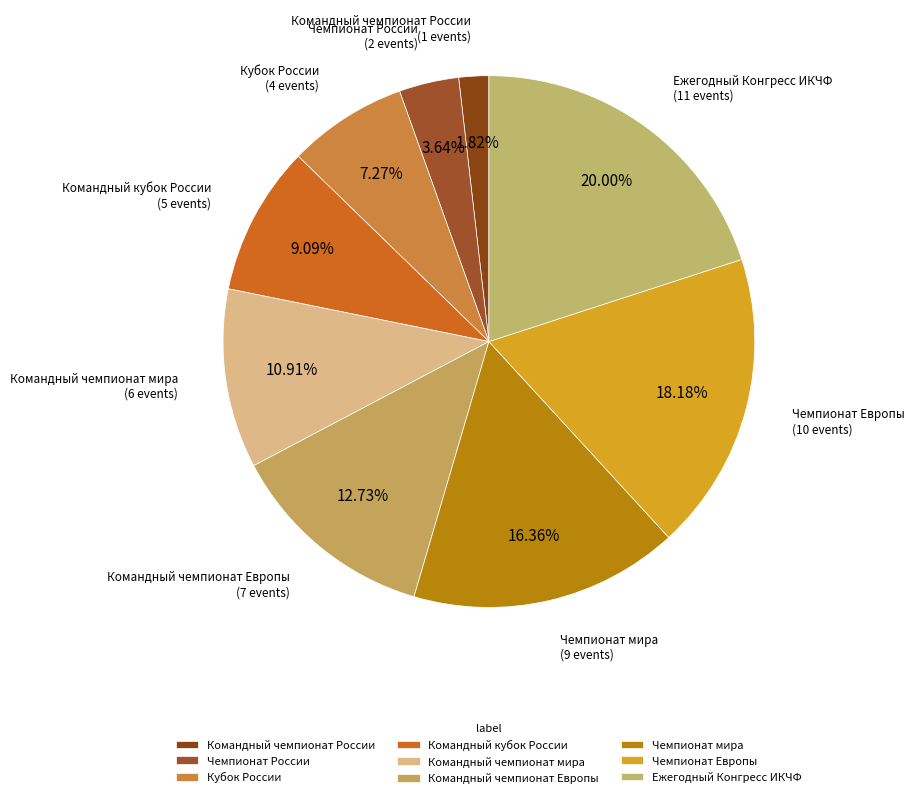

True or false: Командный чемпионат России accounts for 2% of the total.

True